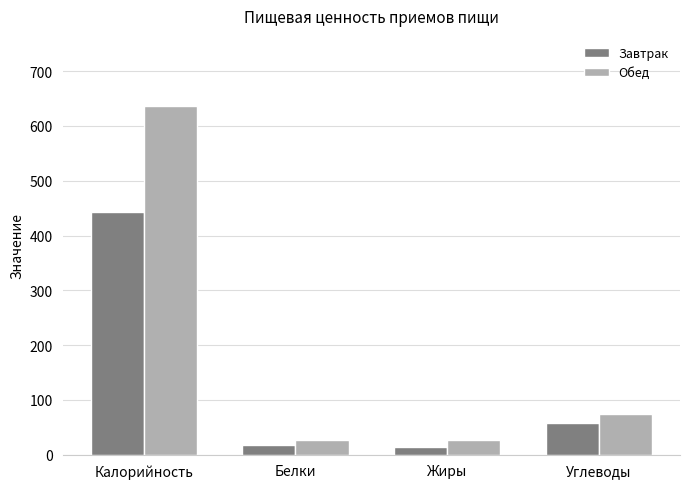

Does the chart contain stacked bars?

No